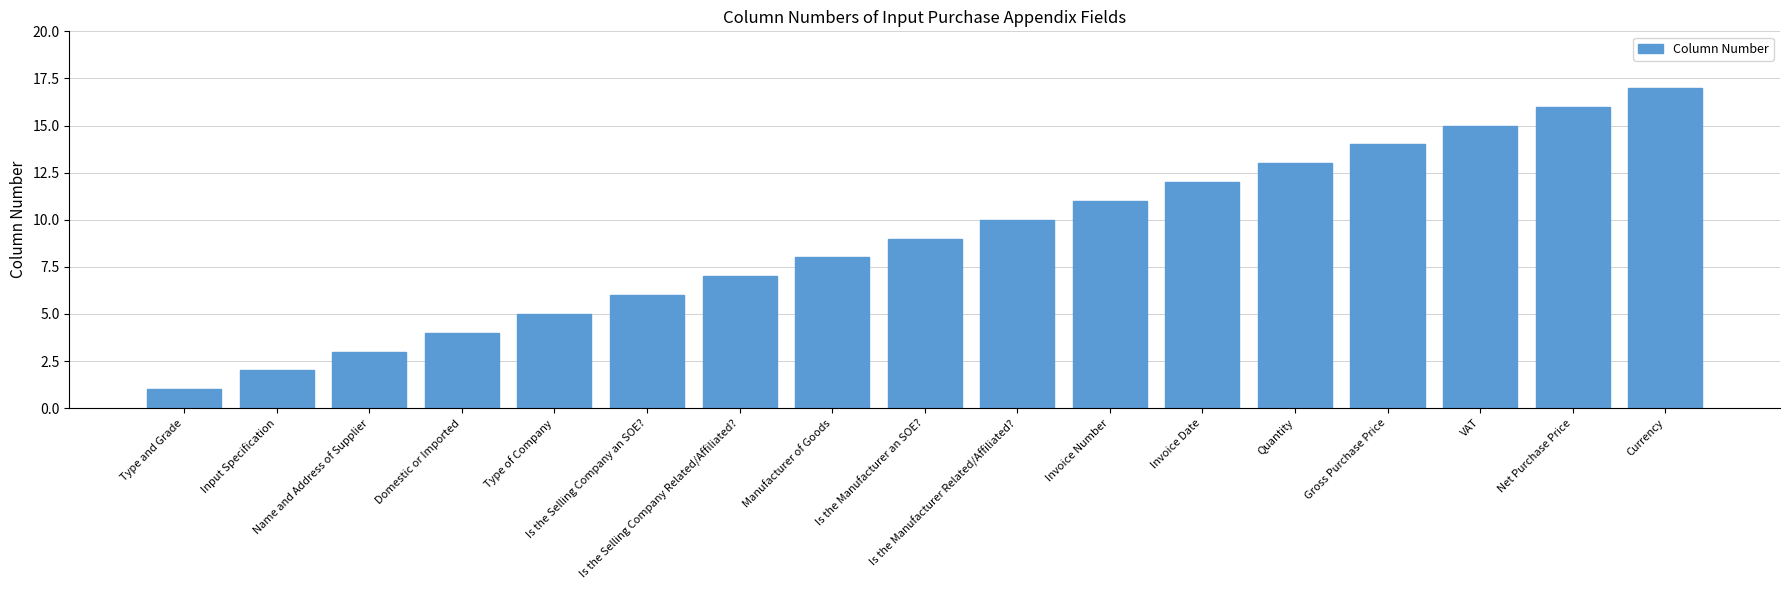

The value at Type of Company is 7. True or false?

False